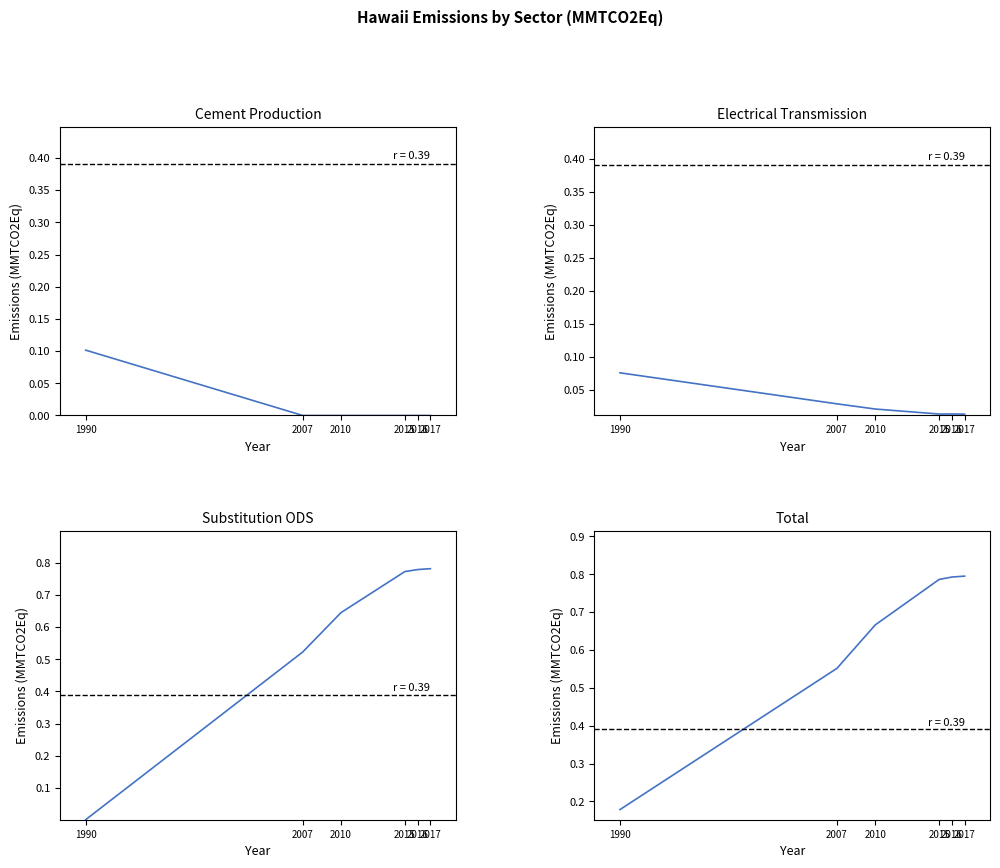

What is the spread (max minus min) of values at 2007?

0.6